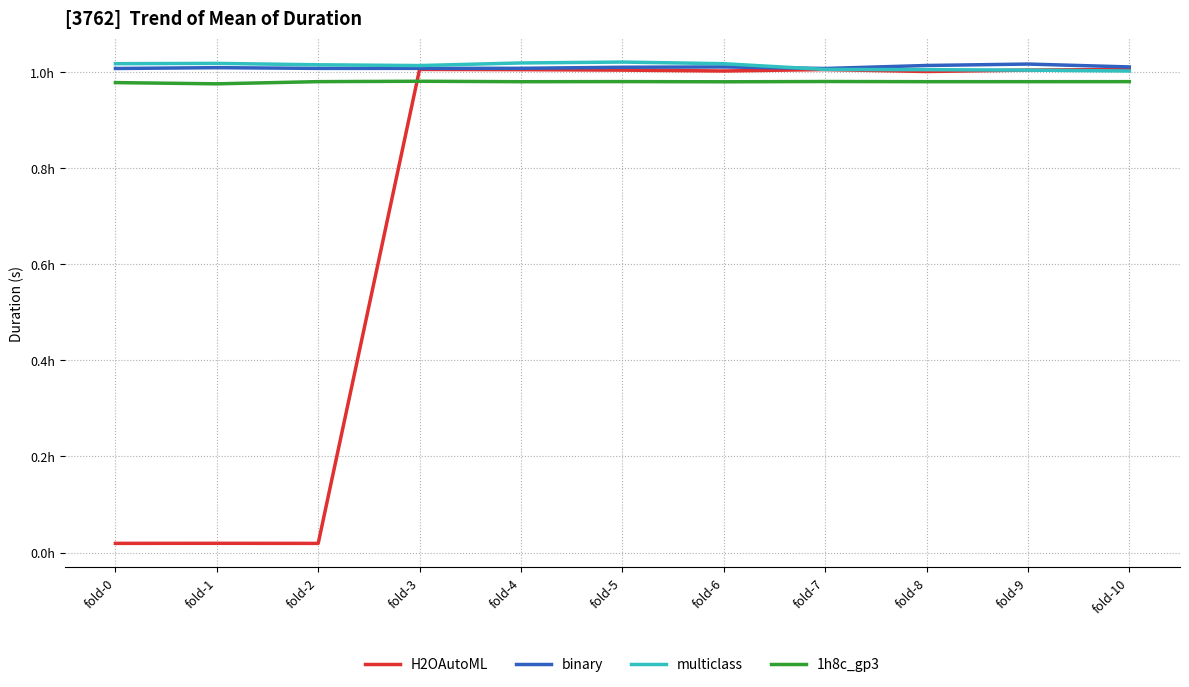

Which category has the highest value in the binary series?

fold-9